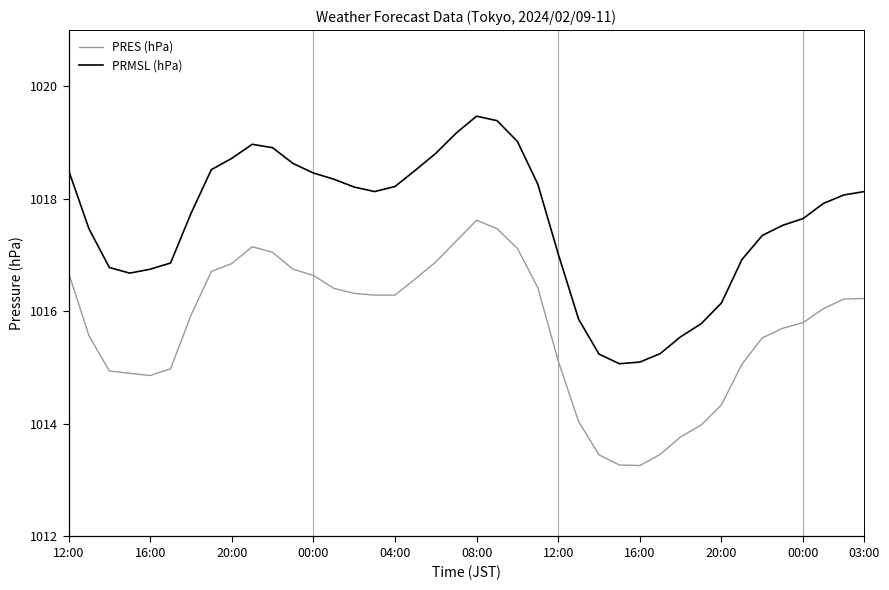

Which series has the largest range (max minus min)?

PRMSL (hPa)